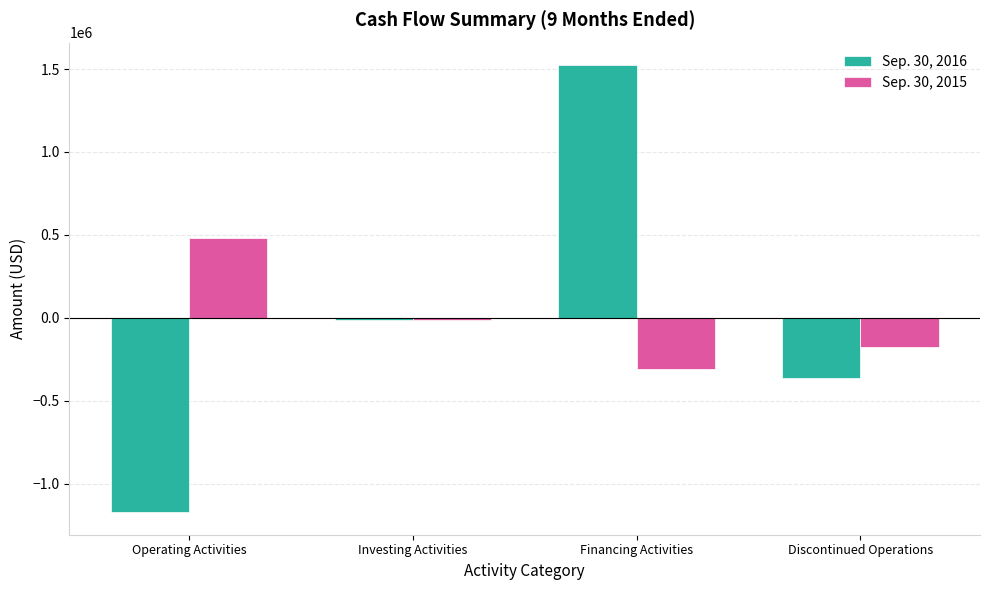

Which label corresponds to the largest value in the chart?

Financing Activities